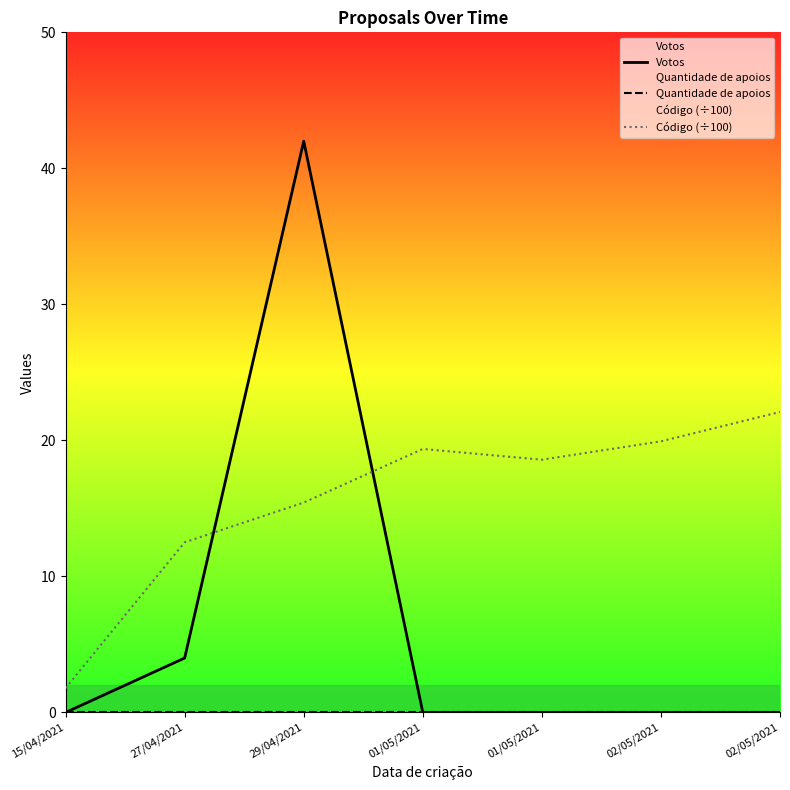

Reading right to left, list all the values displayed in this chart.

Votos: 02/05/2021=0.0	02/05/2021=0.0	01/05/2021=0.0	01/05/2021=0.0	29/04/2021=42.0	27/04/2021=4.0	15/04/2021=0.0
Quantidade de apoios: 02/05/2021=0.0	02/05/2021=0.0	01/05/2021=0.0	01/05/2021=0.0	29/04/2021=0.0	27/04/2021=0.0	15/04/2021=0.0
Código (÷100): 02/05/2021=22.1	02/05/2021=19.9	01/05/2021=18.6	01/05/2021=19.4	29/04/2021=15.4	27/04/2021=12.5	15/04/2021=1.8